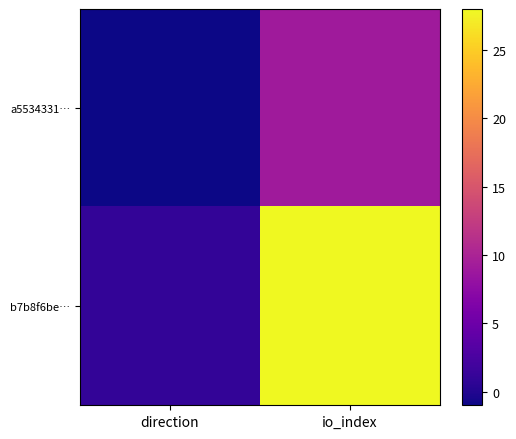

Reading left to right, what are all the values shown in this chart?

a5534331…: direction=-1	io_index=9
b7b8f6be…: direction=1	io_index=28